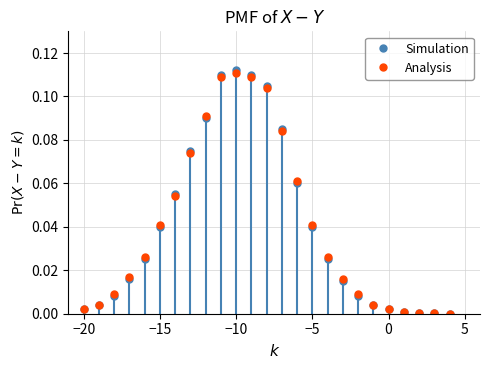

Which series has the largest range (max minus min)?

Simulation